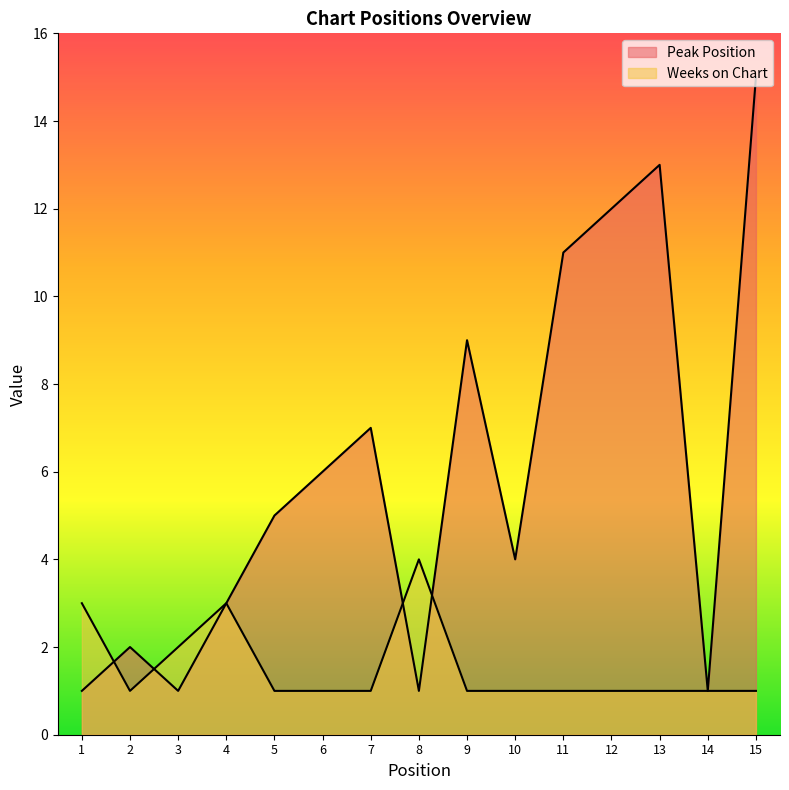

At which category does Weeks on Chart reach its first local valley?

2